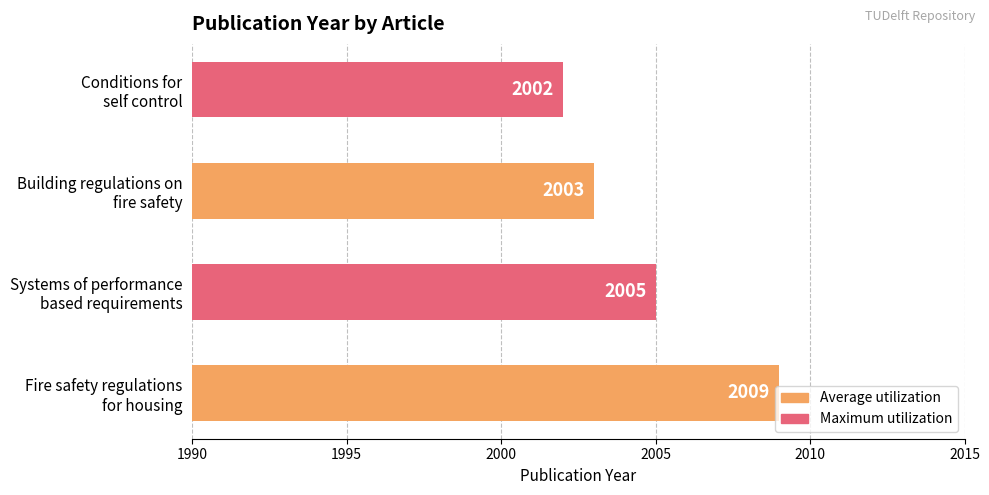

List the labels in order of value, smallest first.

Conditions for
self control, Building regulations on
fire safety, Systems of performance
based requirements, Fire safety regulations
for housing